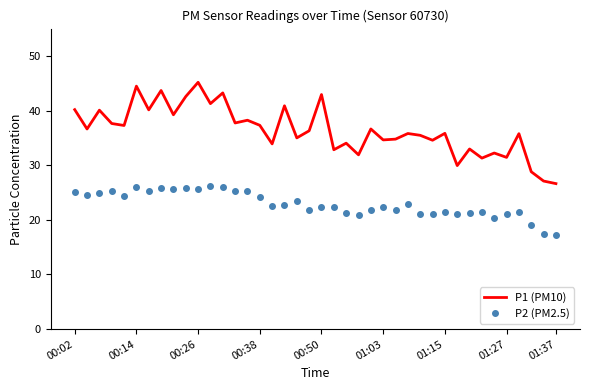

True or false: P2 (PM2.5) and P1 (PM10) cross at least once.

False